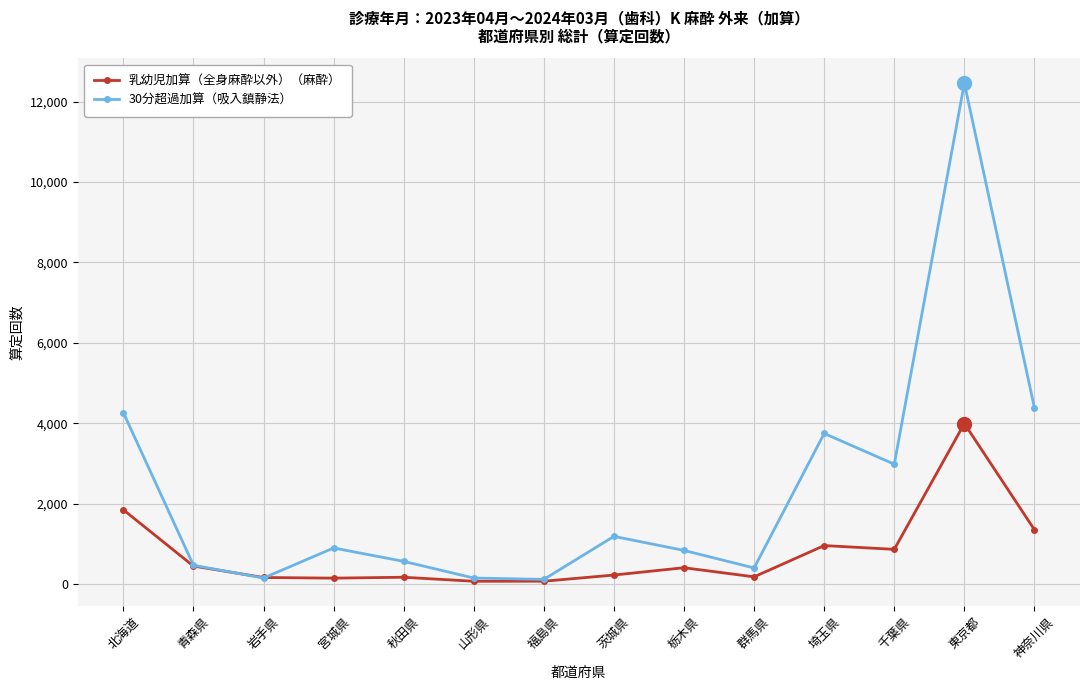

Which series changed the most between 宮城県 and 千葉県?

30分超過加算（吸入鎮静法）